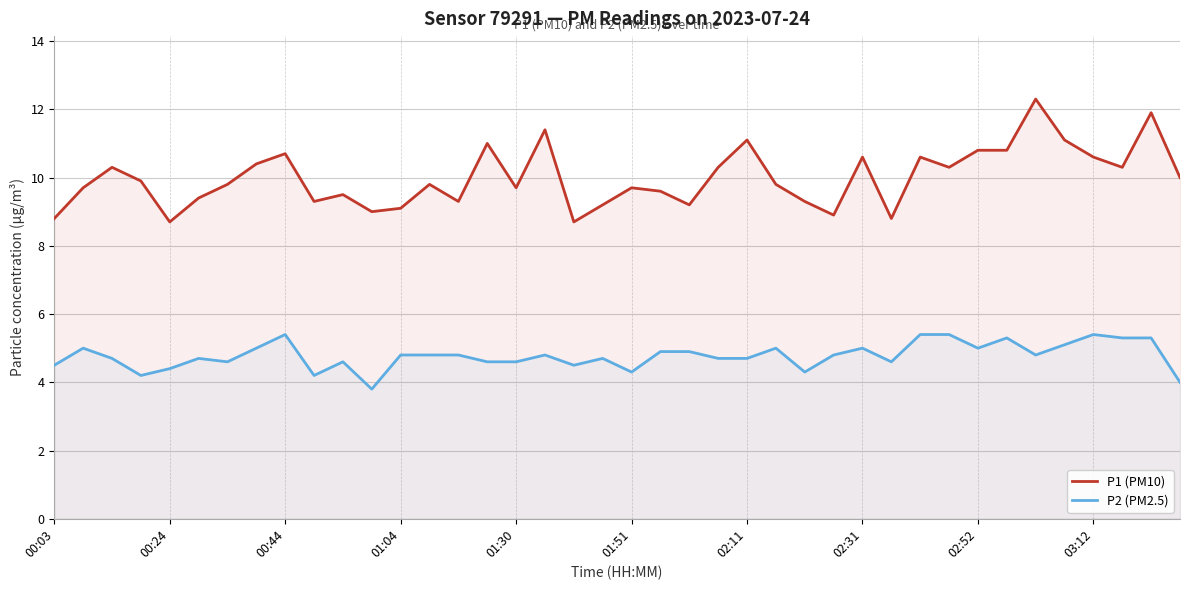

What is the lowest value of the P1 (PM10) series?

8.7